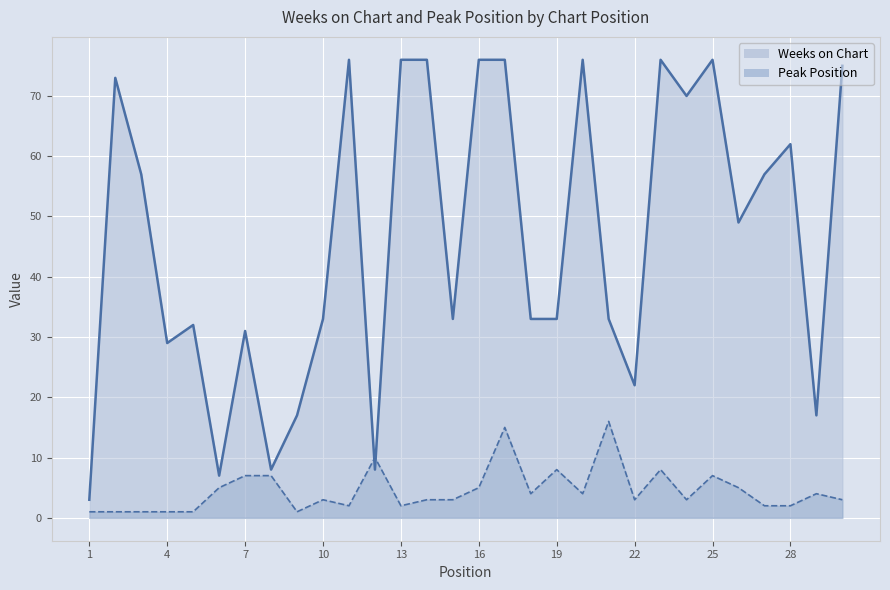

Is it true that Weeks on Chart equals 33 at 18?

True